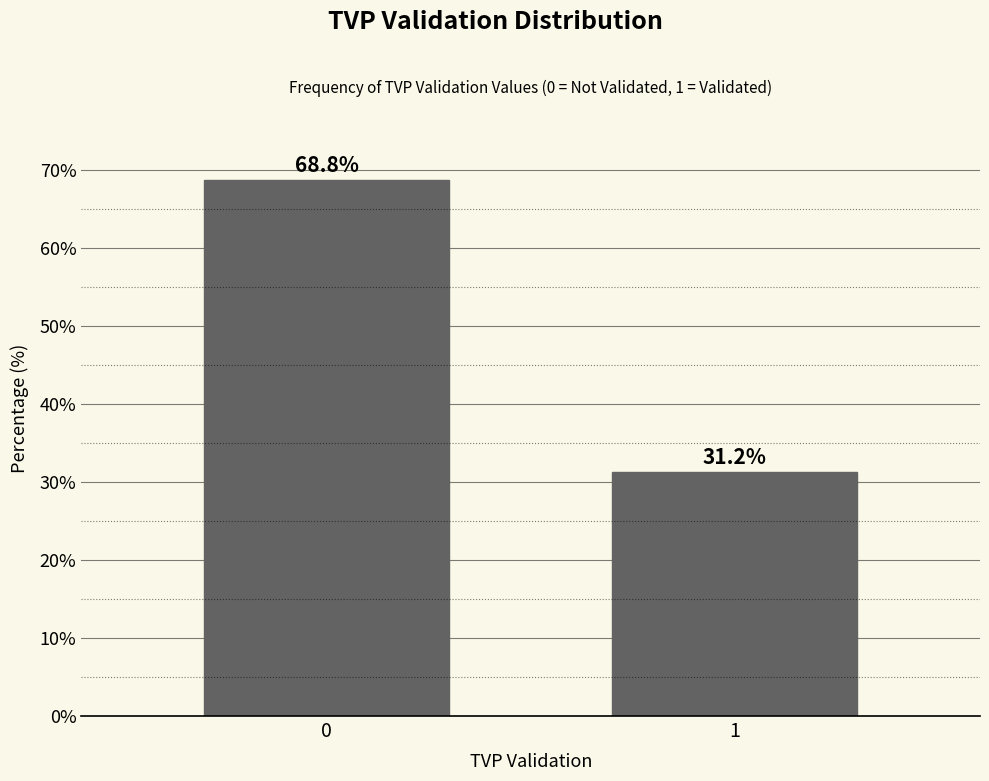

The chart shows a value of 7.4 at 1. True or false?

False